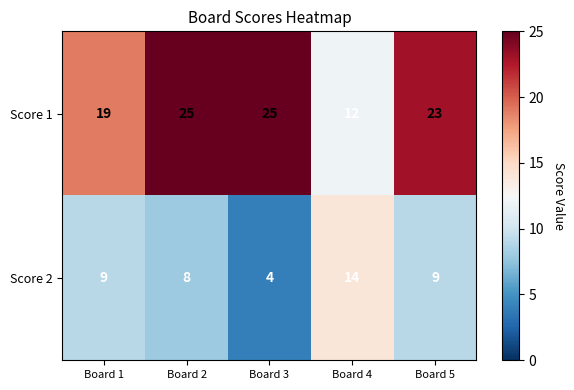

The value of Score 1 at Board 5 is 13. True or false?

False